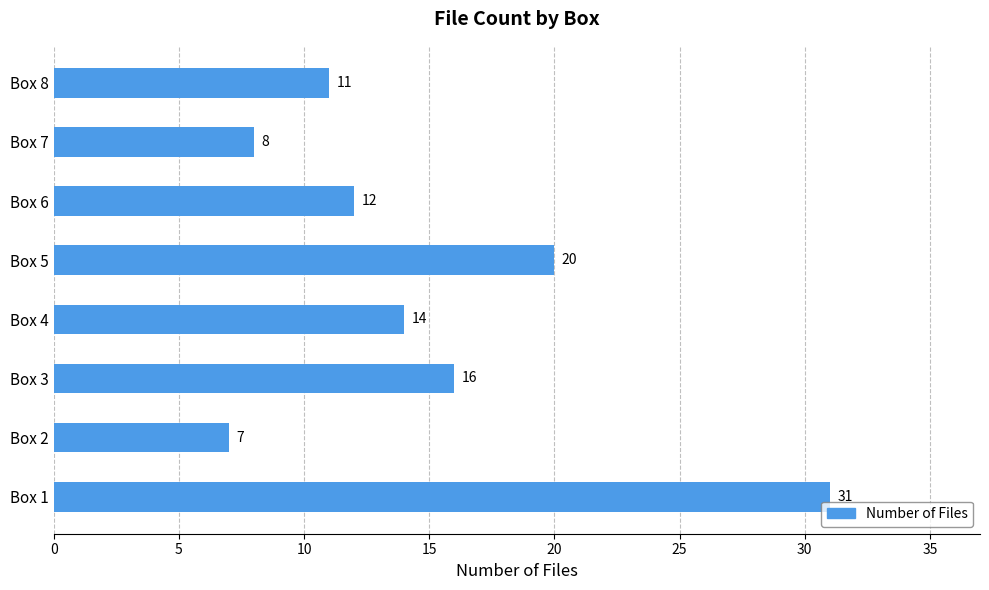

How many distinct data groups are displayed?

1